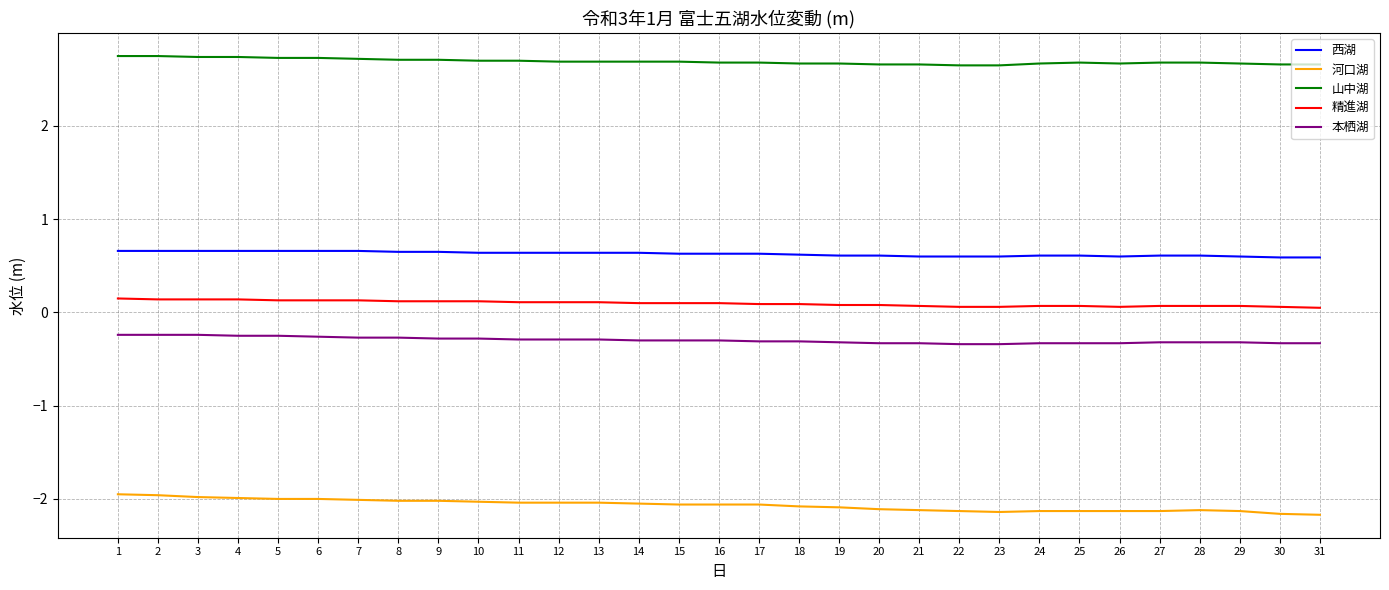

Is this an area chart (filled region under the line)?

No